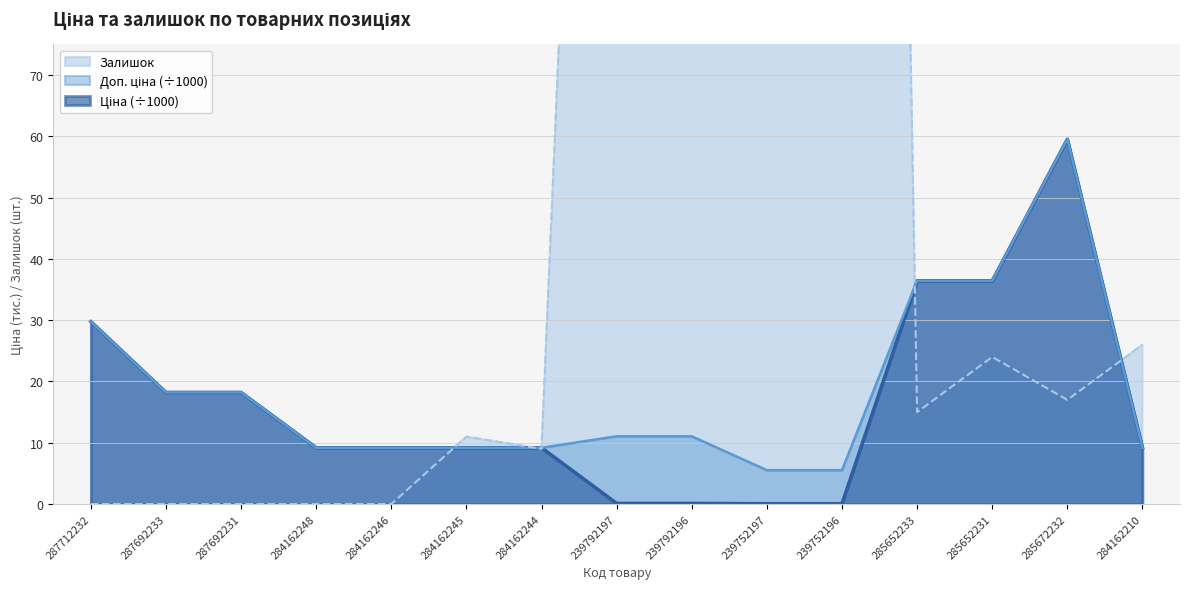

Is it true that Ціна equals 40.5 at 287712232?

False